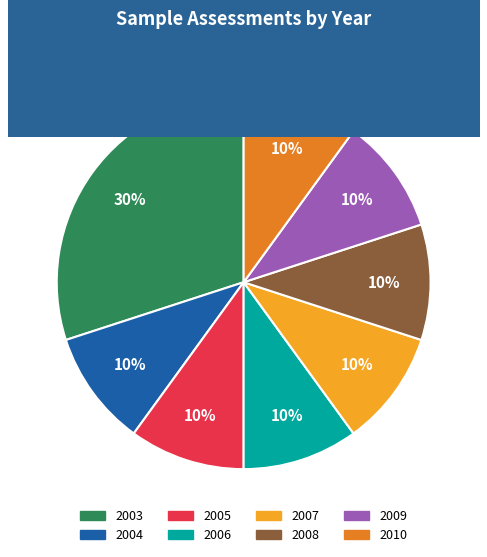

Does 2005 account for over 50% of the chart?

No